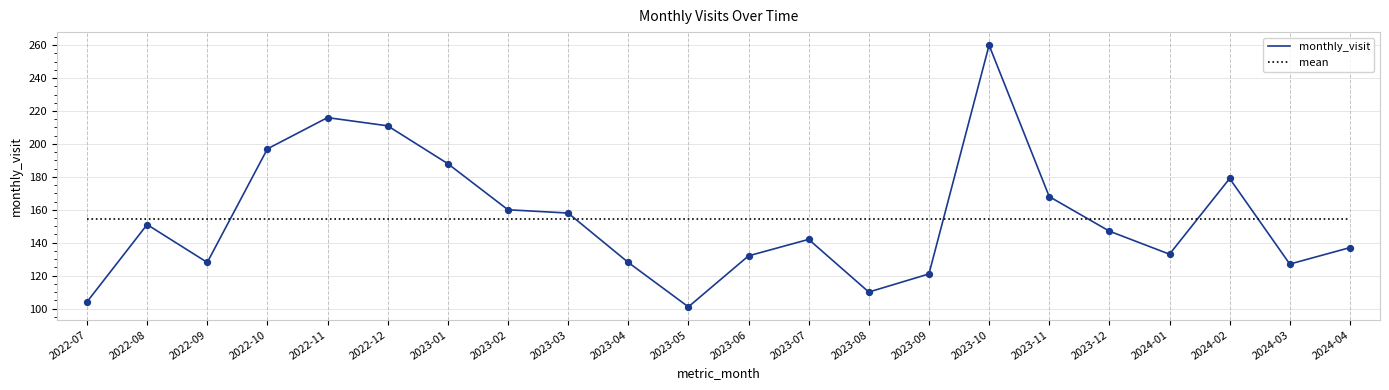

What is the total value across all series at 2023-01?

342.5